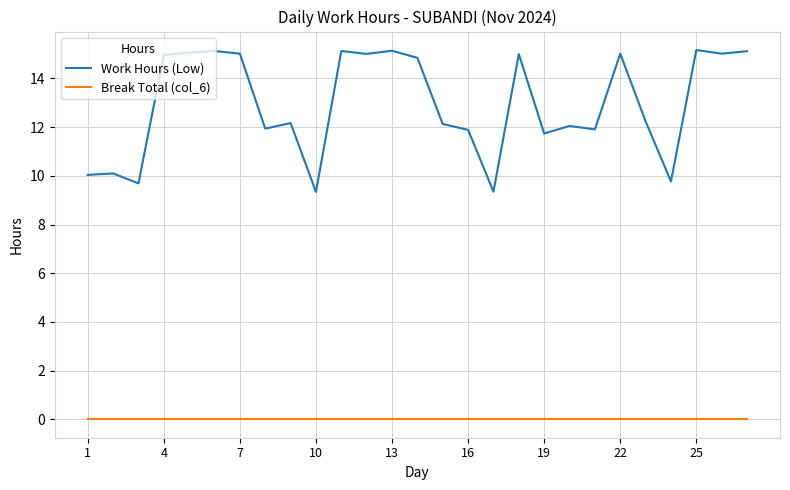

Which series has the largest range (max minus min)?

Work Hours (Low)